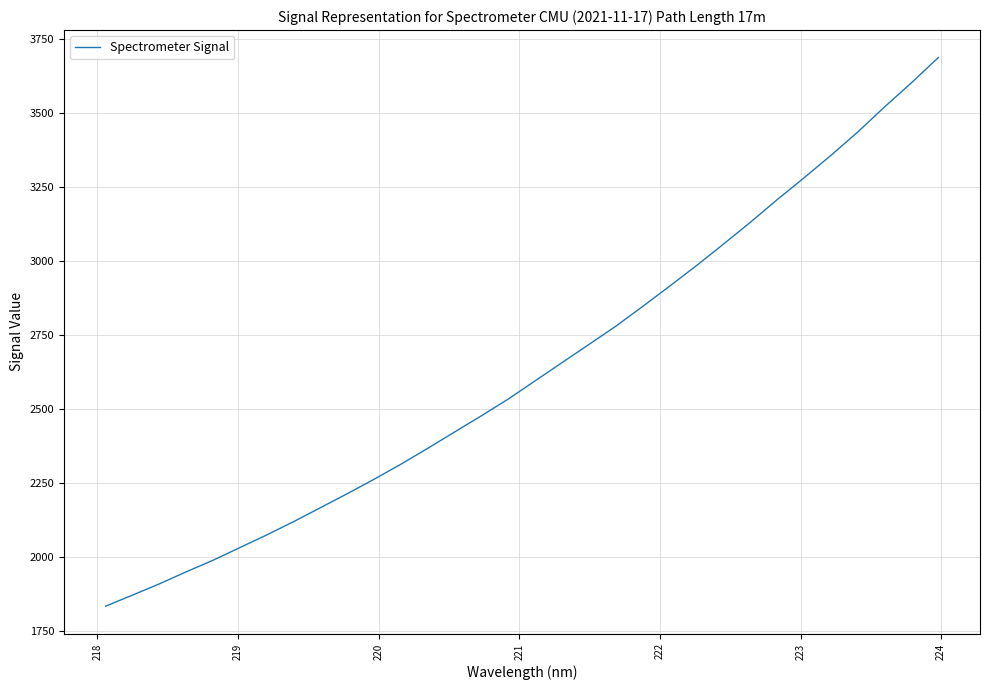

What is the greatest value displayed?

3687.2